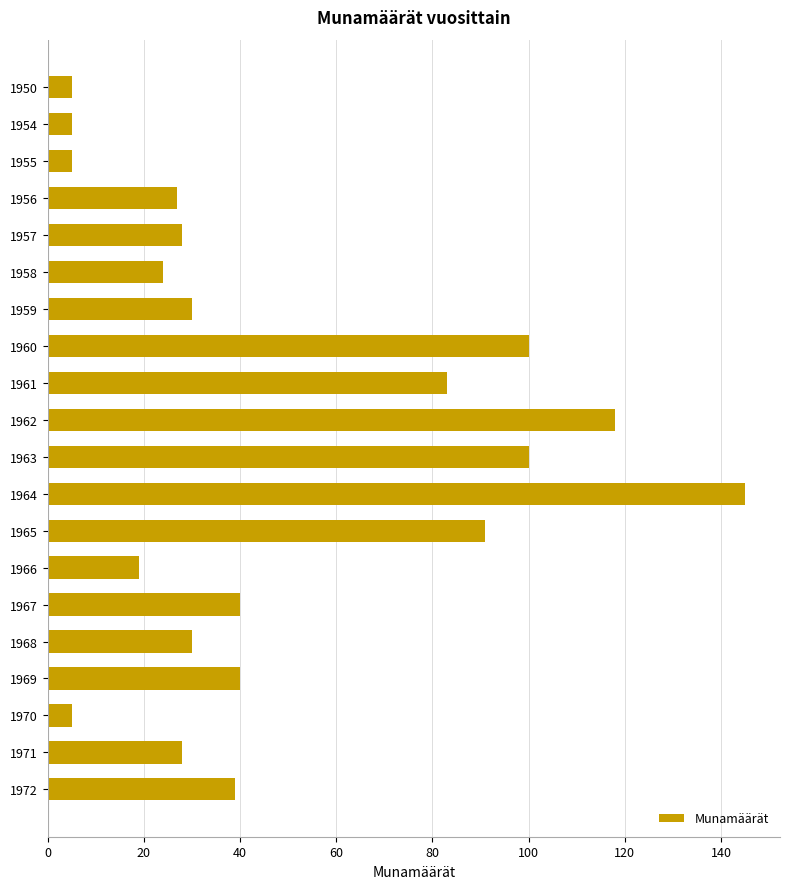

What is the change in value from 1962 to 1964?

+27